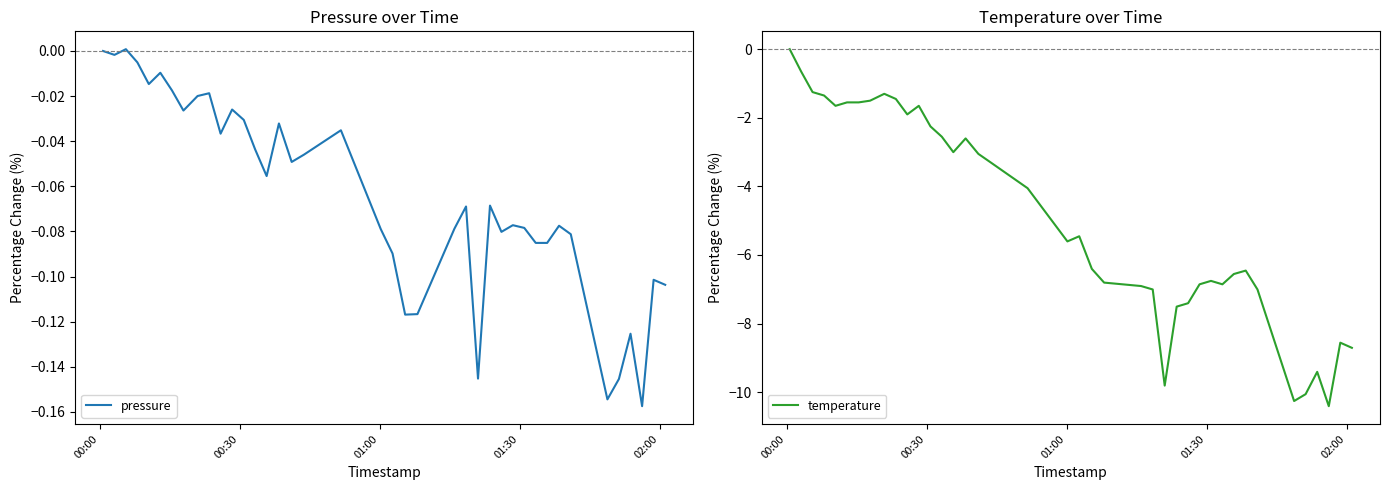

What is the lowest value of the temperature series?

-10.4